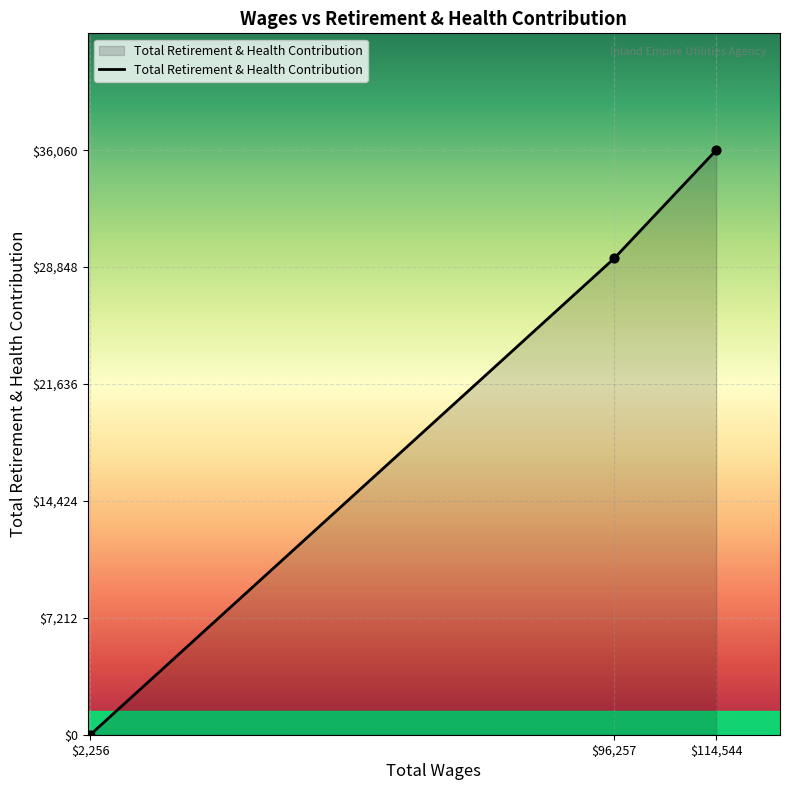

At which label is the value closest to 18030?

$96,257